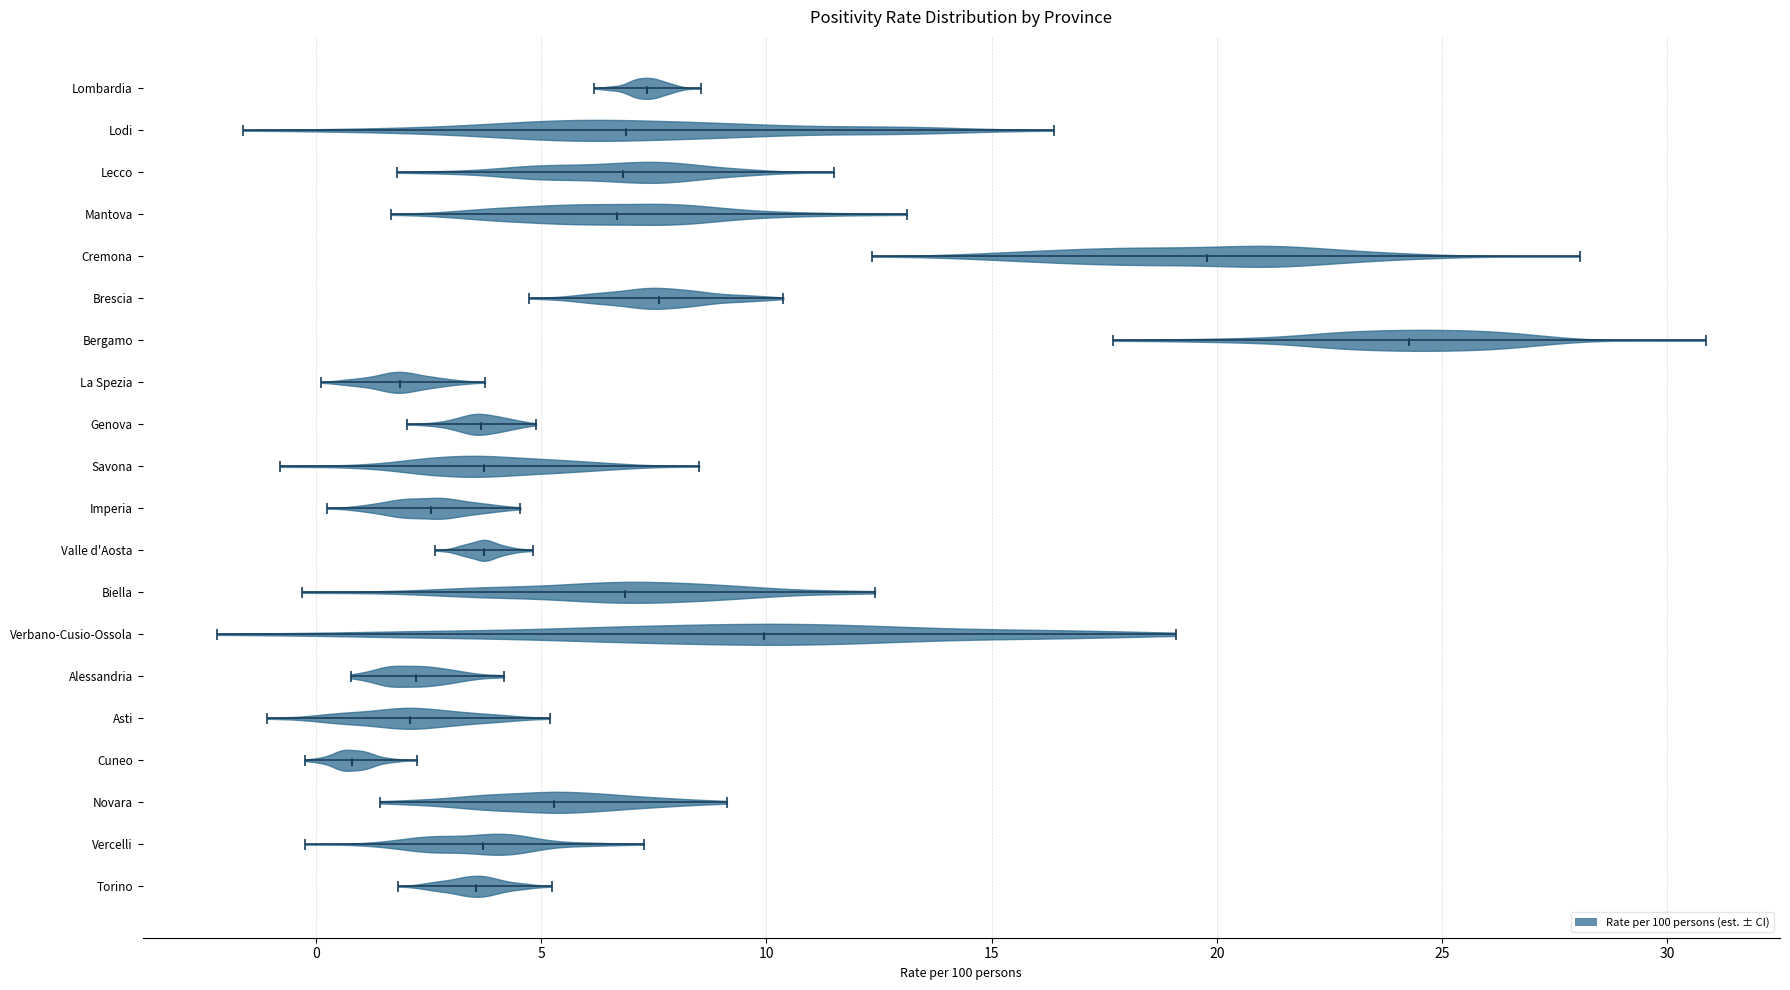

Reading bottom to top, read every violin against the x-axis: where its median line is, and the lowest and highest points it reaches. The values are not printed on the chart, so give them approximately, as read against the axis.

Torino: median line 3.5, lowest point 2.0, highest point 5.0
Vercelli: median line 3.5, lowest point 0.0, highest point 7.5
Novara: median line 5.5, lowest point 1.5, highest point 9.0
Cuneo: median line 1.0, lowest point -0.5, highest point 2.0
Asti: median line 2.0, lowest point -1.0, highest point 5.0
Alessandria: median line 2.0, lowest point 1.0, highest point 4.0
Verbano-Cusio-Ossola: median line 10.0, lowest point -2.0, highest point 19.0
Biella: median line 7.0, lowest point -0.5, highest point 12.5
Valle d'Aosta: median line 3.5, lowest point 2.5, highest point 5.0
Imperia: median line 2.5, lowest point 0.0, highest point 4.5
Savona: median line 3.5, lowest point -1.0, highest point 8.5
Genova: median line 3.5, lowest point 2.0, highest point 5.0
La Spezia: median line 2.0, lowest point 0.0, highest point 4.0
Bergamo: median line 24.5, lowest point 17.5, highest point 31.0
Brescia: median line 7.5, lowest point 4.5, highest point 10.5
Cremona: median line 20.0, lowest point 12.5, highest point 28.0
Mantova: median line 6.5, lowest point 1.5, highest point 13.0
Lecco: median line 7.0, lowest point 2.0, highest point 11.5
Lodi: median line 7.0, lowest point -1.5, highest point 16.5
Lombardia: median line 7.5, lowest point 6.0, highest point 8.5